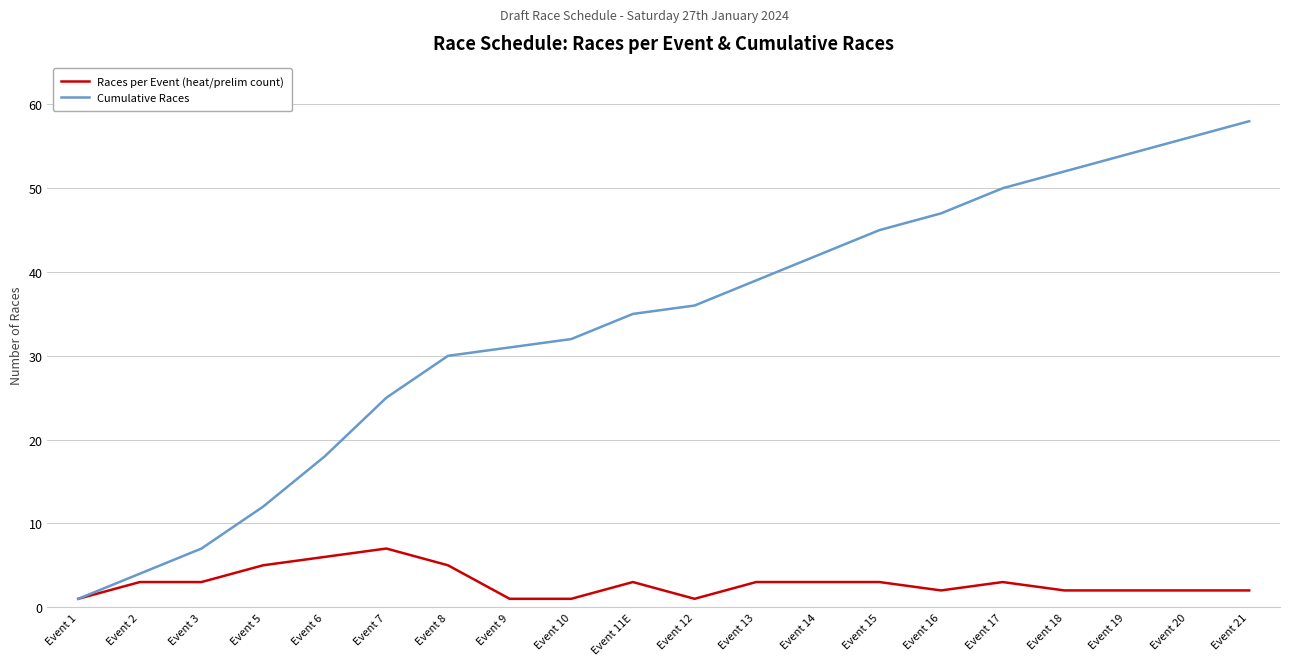

At which category is the sum across all series the highest?

Event 21